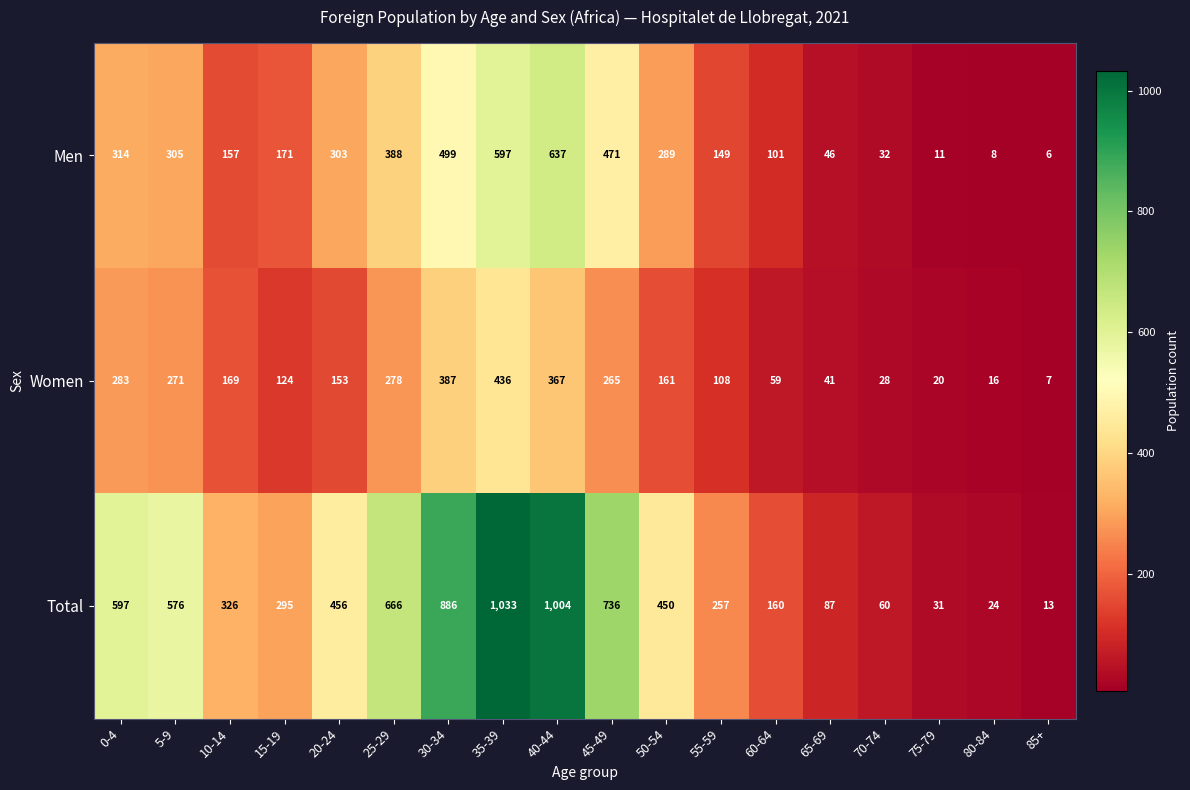

What is the sum of all Women values?

3173